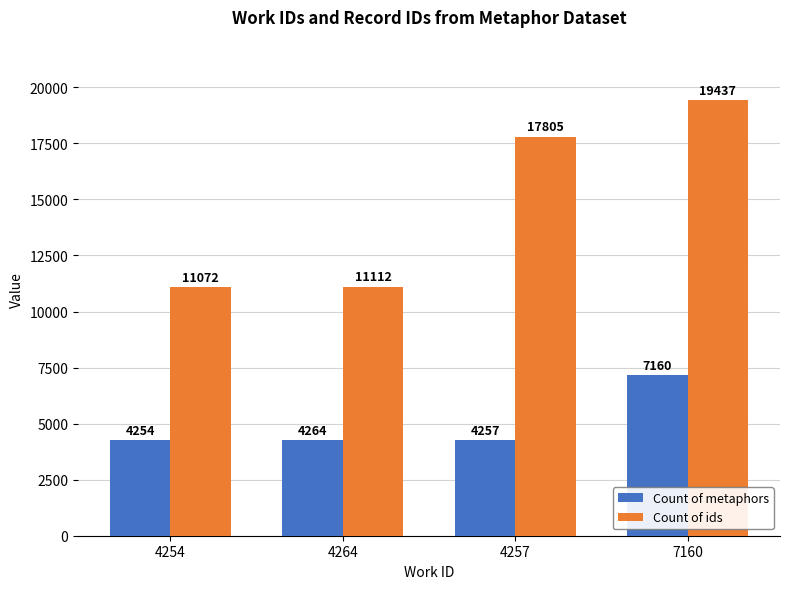

At which category is the sum across all series the highest?

7160